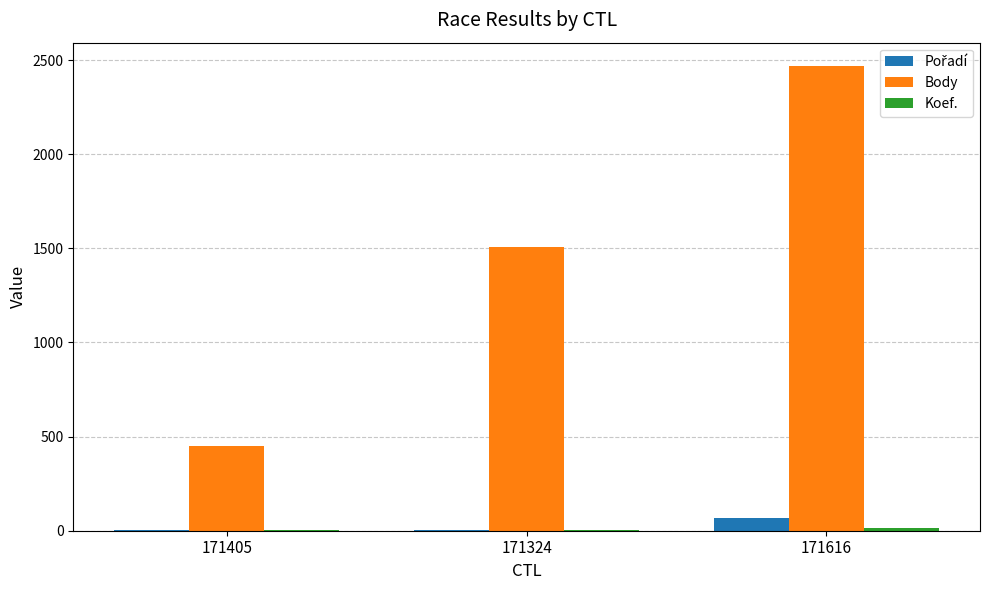

True or false: Body has a value of 2194 at 171324.

False